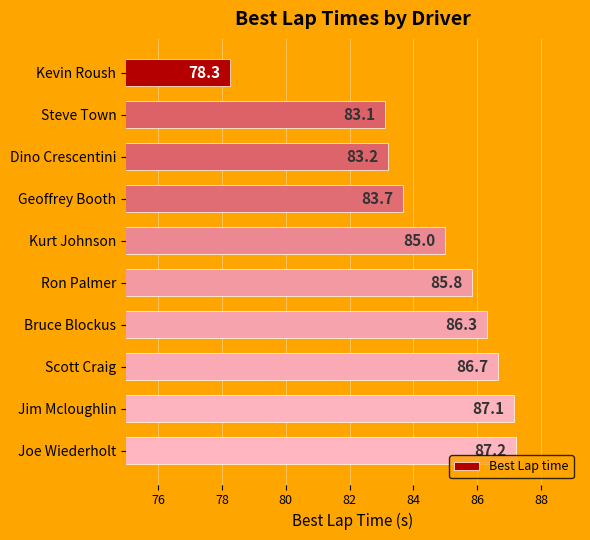

How many data points does each series have?

10